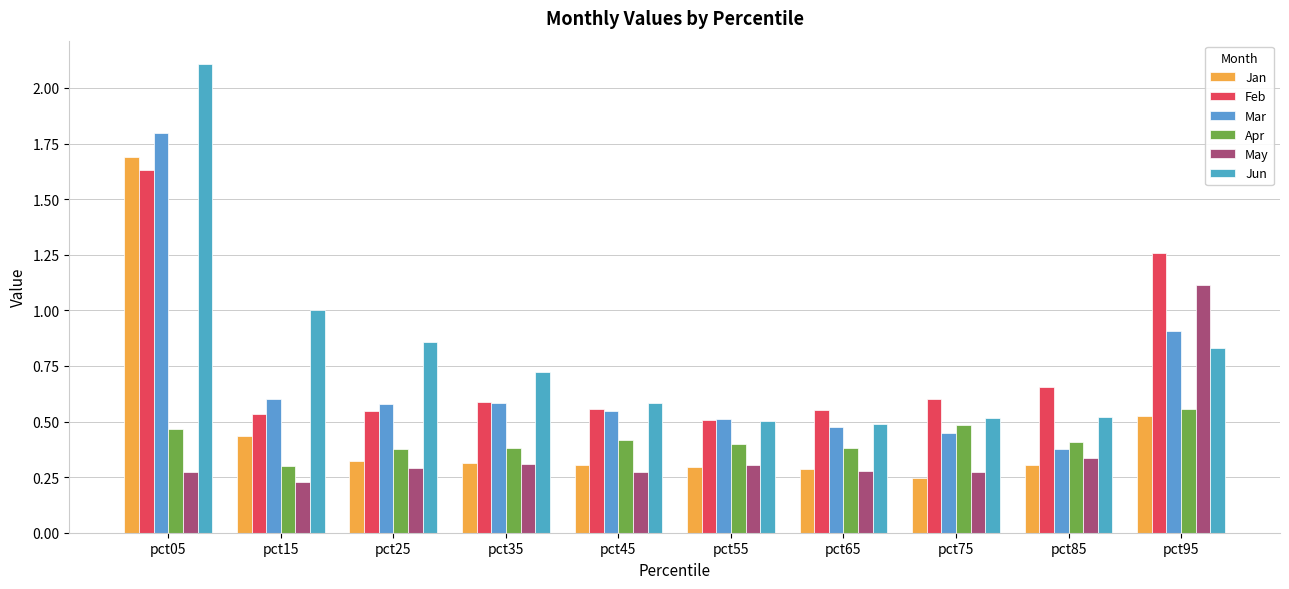

What is the total value across all series at pct15?

3.1